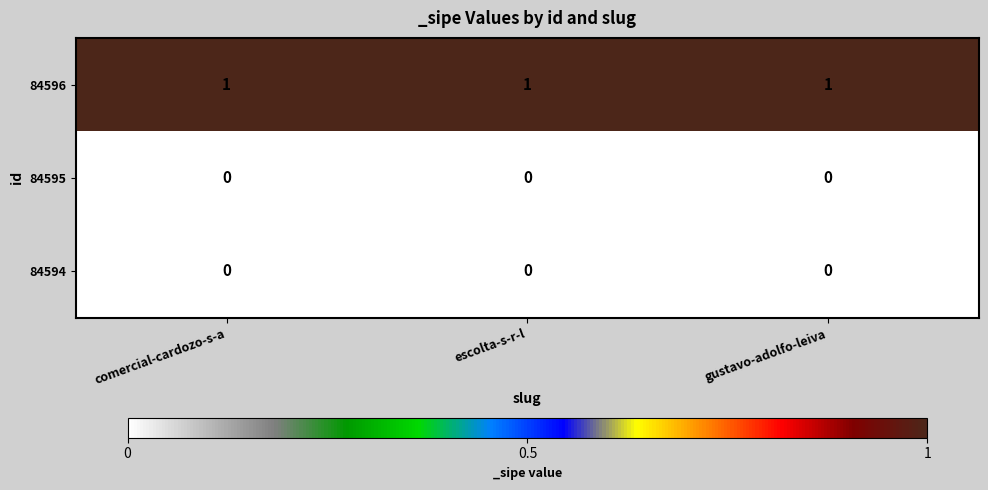

Is it true that 84595 equals 0 at escolta-s-r-l?

True